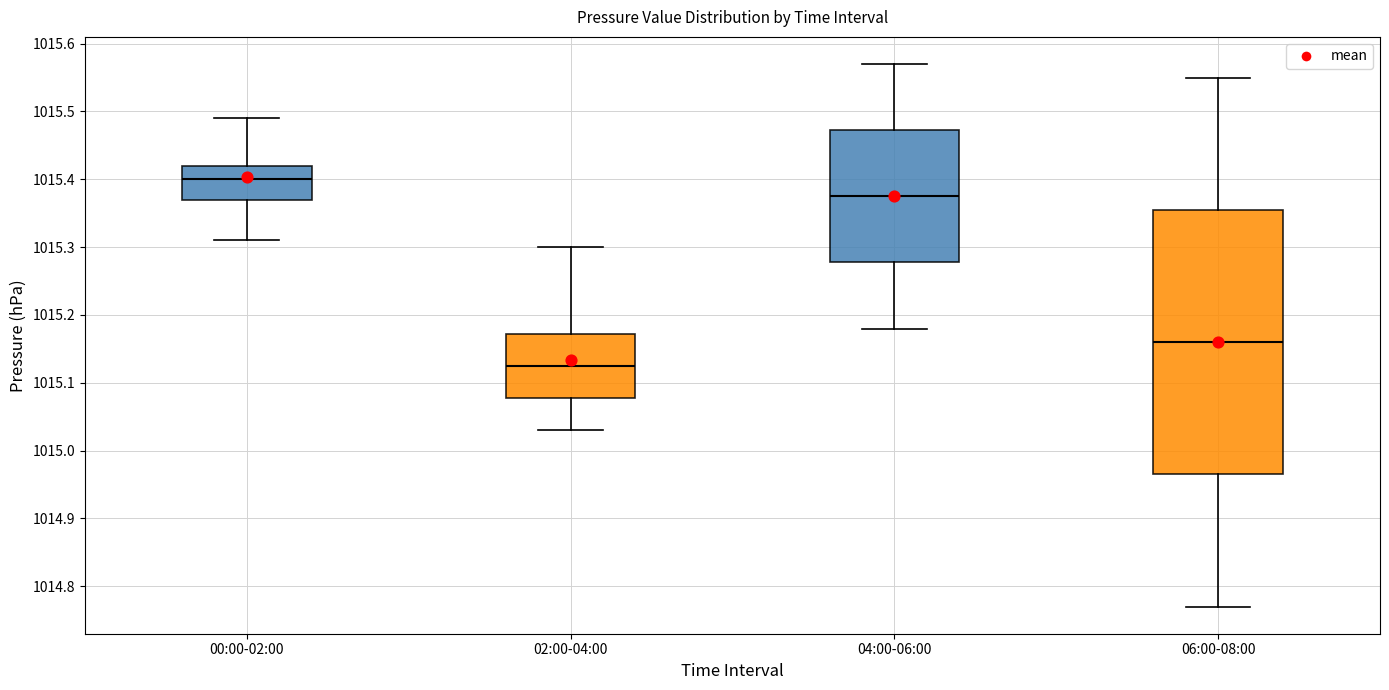

Where is the upper edge of the box for 02:00-04:00 on the y-axis? The values are not printed on the chart, so give them approximately, as read against the axis.

1015.17